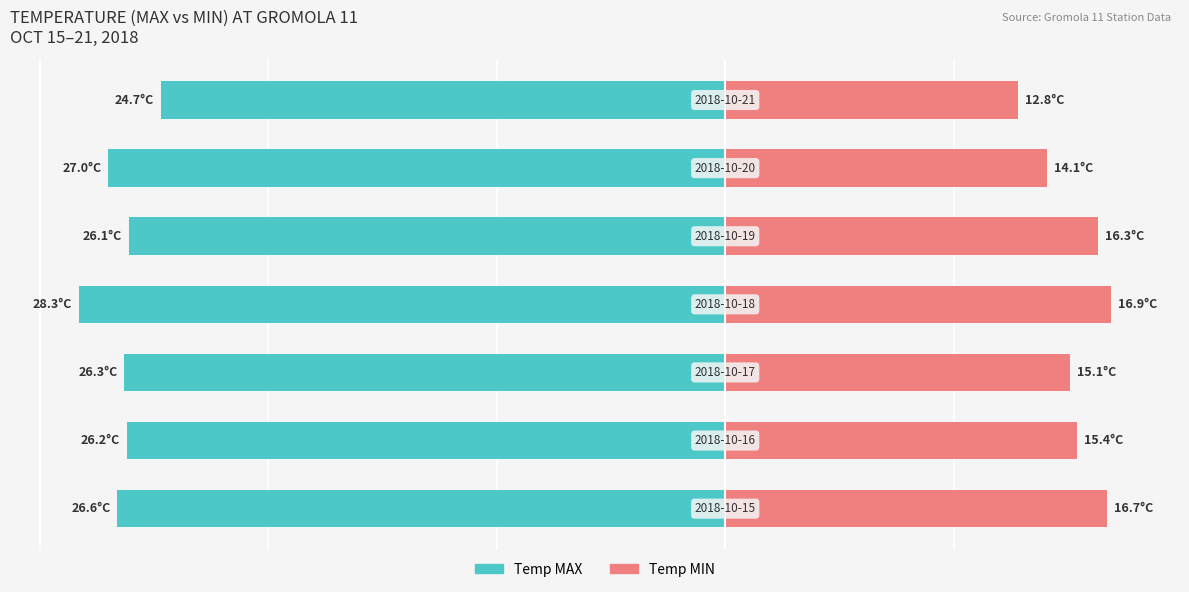

The Temp MIN series shows 15.4 at 1. True or false?

True